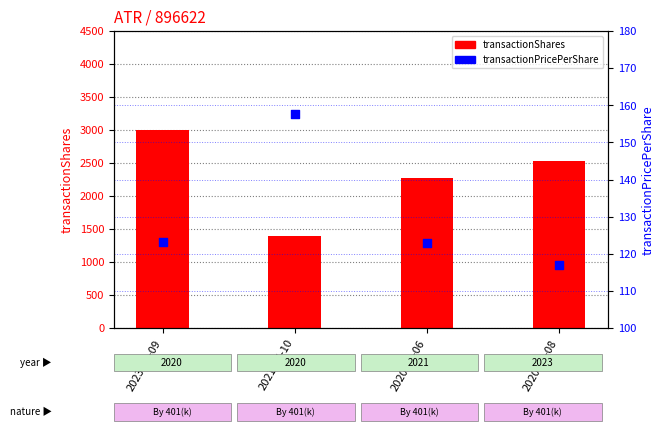

Which series contains the lowest Y value?

transactionPricePerShare